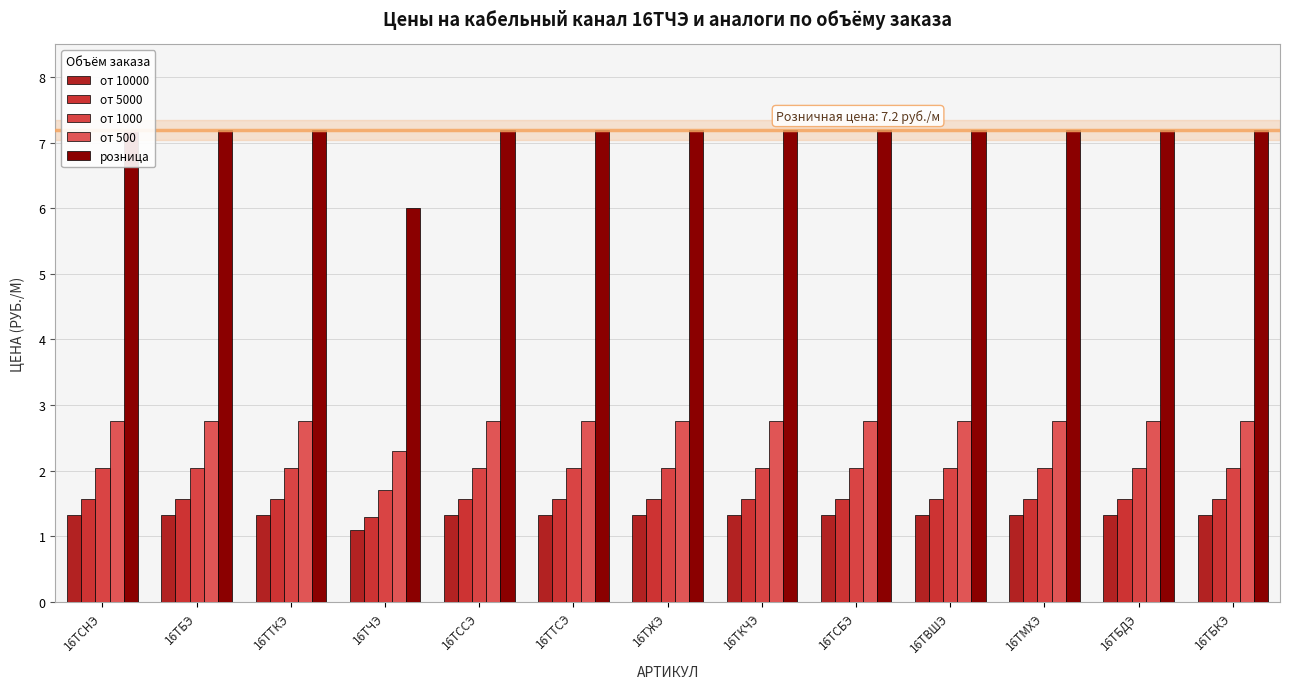

True or false: розница has a value of 3.8 at 16ТЖЭ.

False